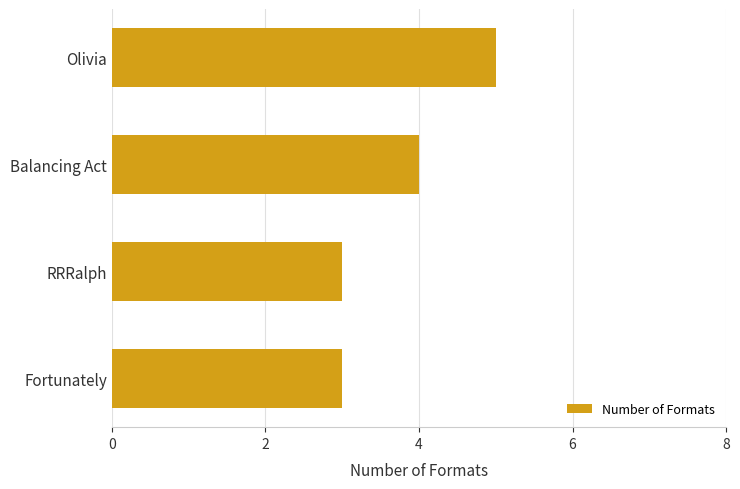

True or false: the data shows 7 at Olivia.

False